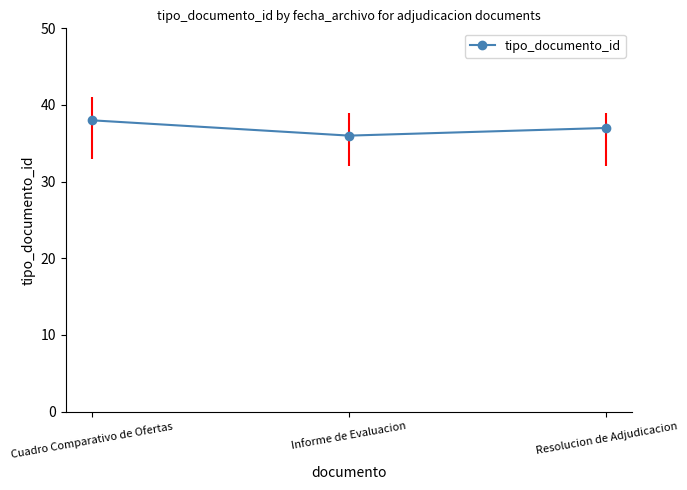

The chart shows a value of 65 at Resolucion de Adjudicacion. True or false?

False